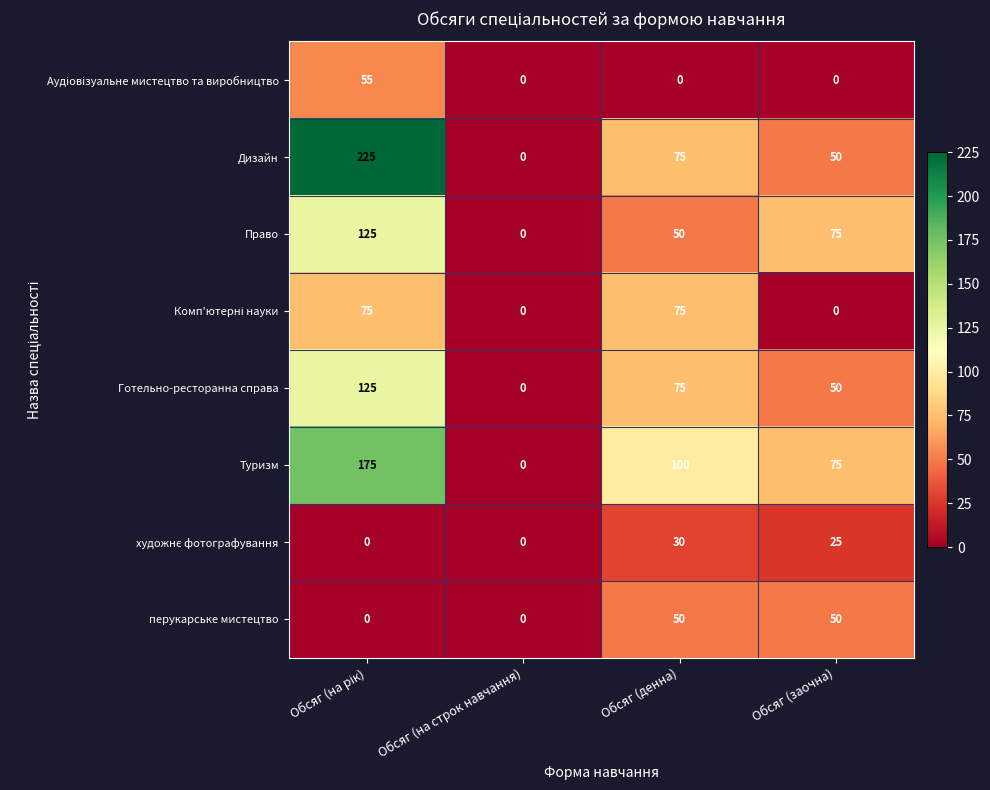

What is the sum of the перукарське мистецтво values at Обсяг (денна) and Обсяг (заочна)?

100